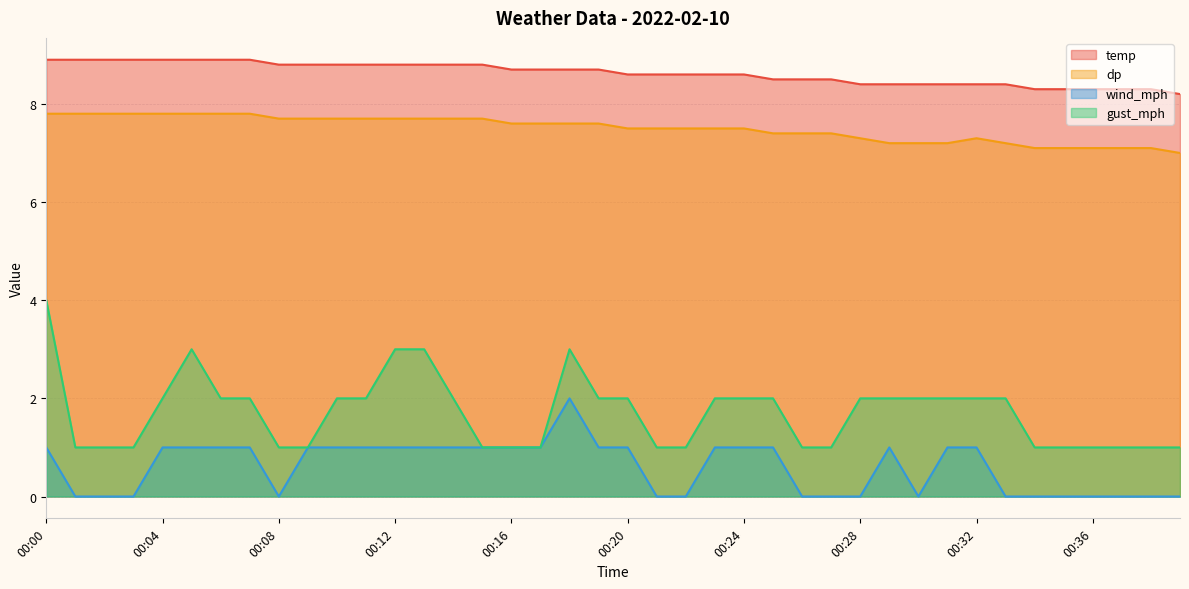

What are all the series names shown in the legend?

temp, dp, wind_mph, gust_mph